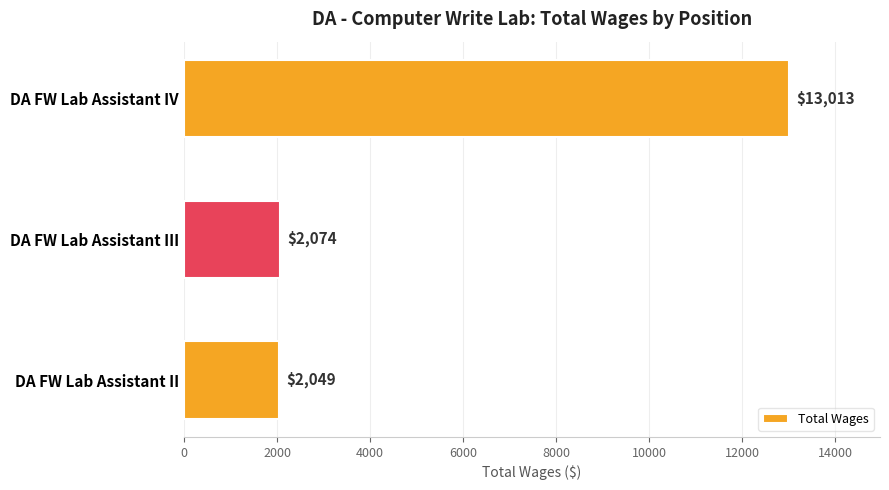

What is the ratio of the value at DA FW Lab Assistant III to the value at DA FW Lab Assistant II?

1.0